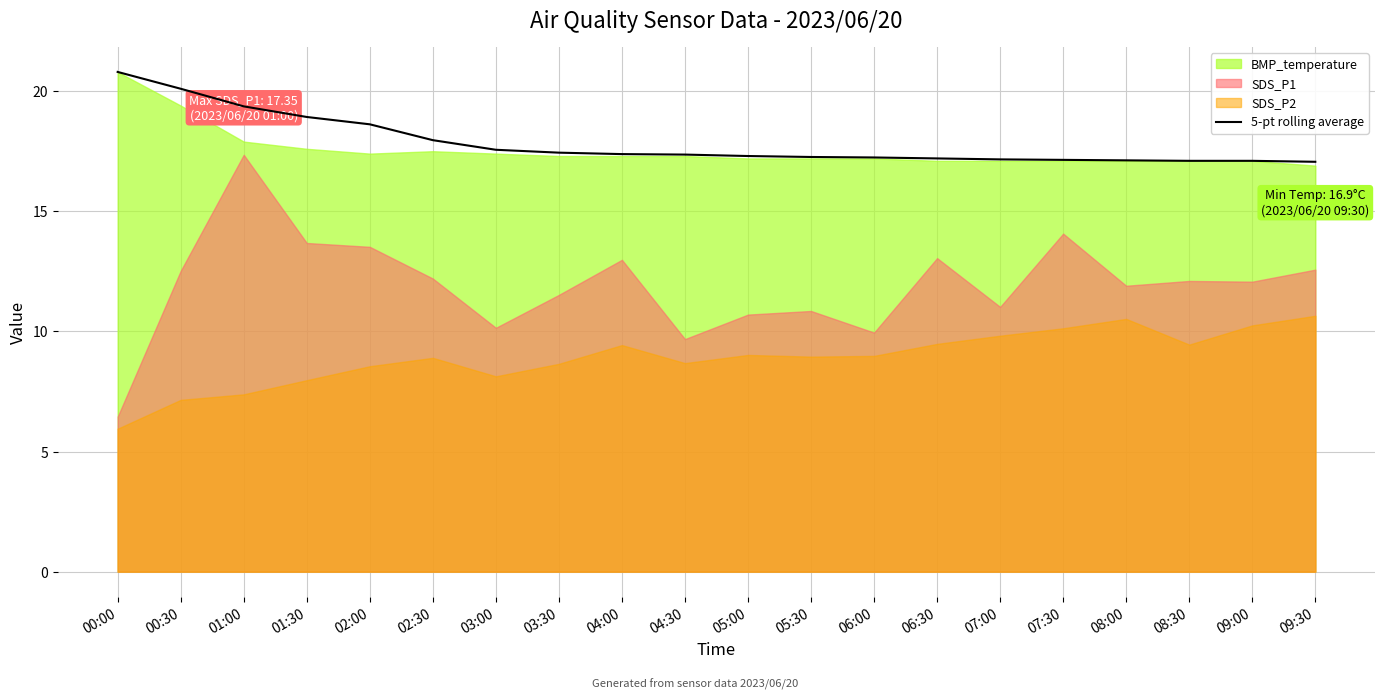

What is the difference between the maximum and minimum values?

3.7